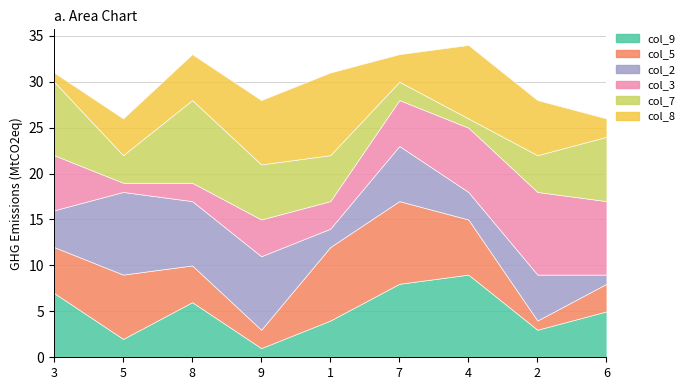

How many times do col_7 and col_2 cross each other?

6